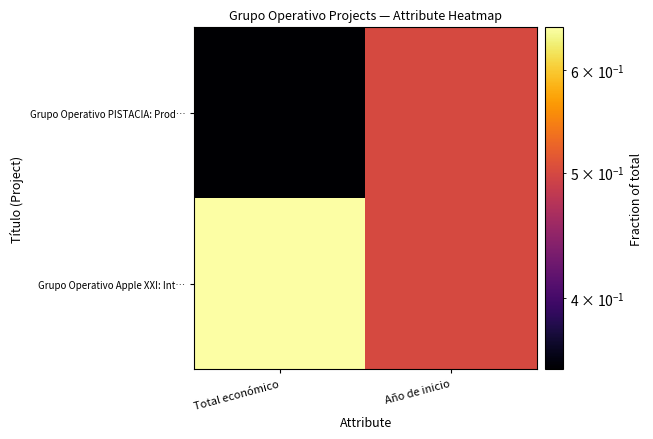

What is the difference between the highest and lowest values at Total económico?

0.3